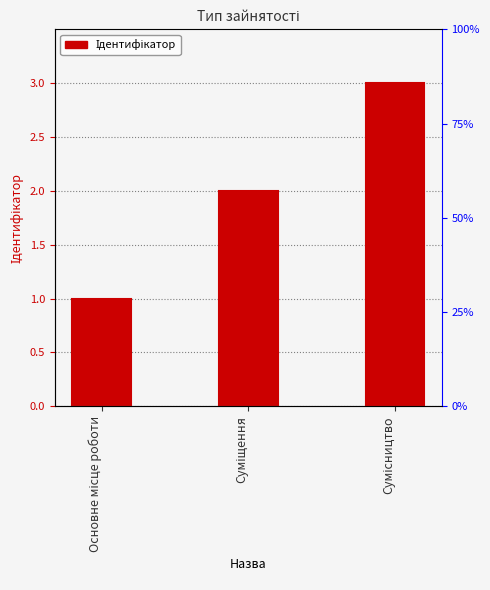

Where is the data nearest to the value 2?

Суміщення